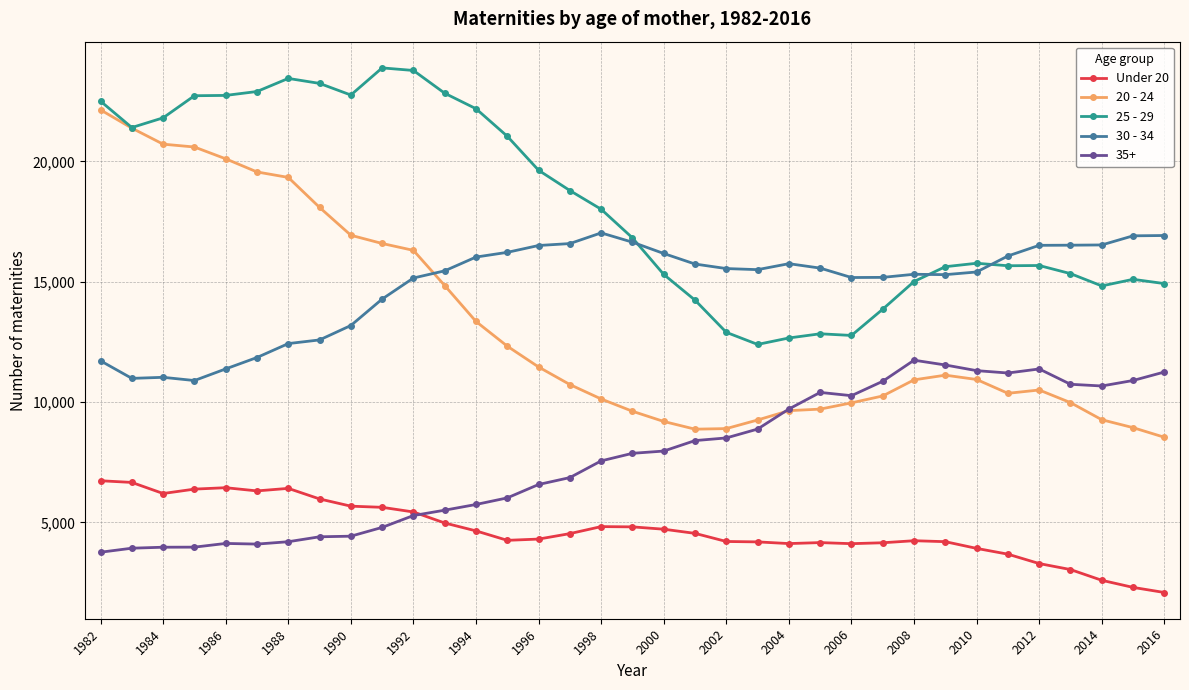

What is the lowest value of the 20 - 24 series?

8539